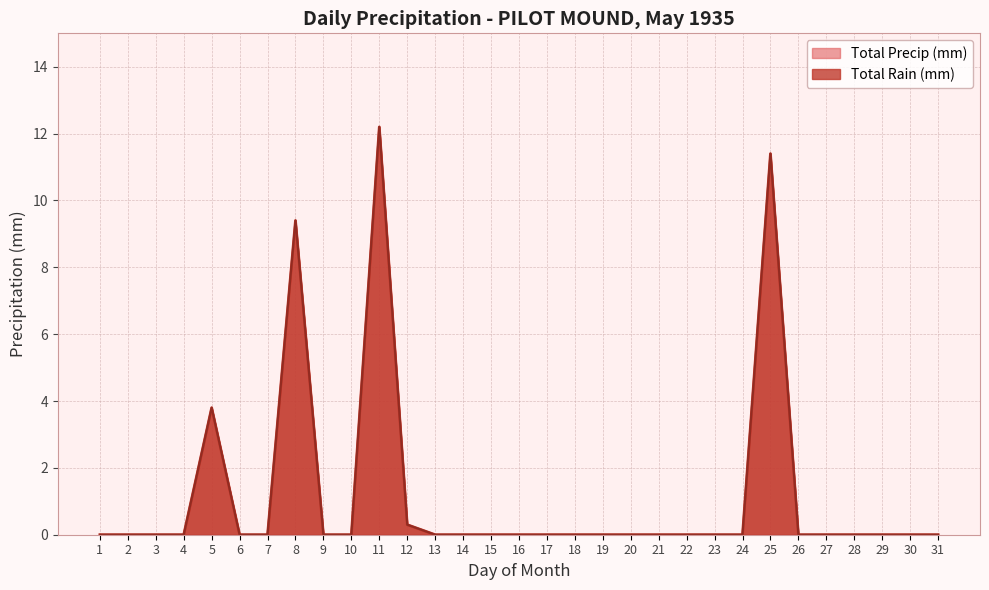

Rank the series by their maximum value, from lowest to highest.

Total Rain (mm), Total Precip (mm)